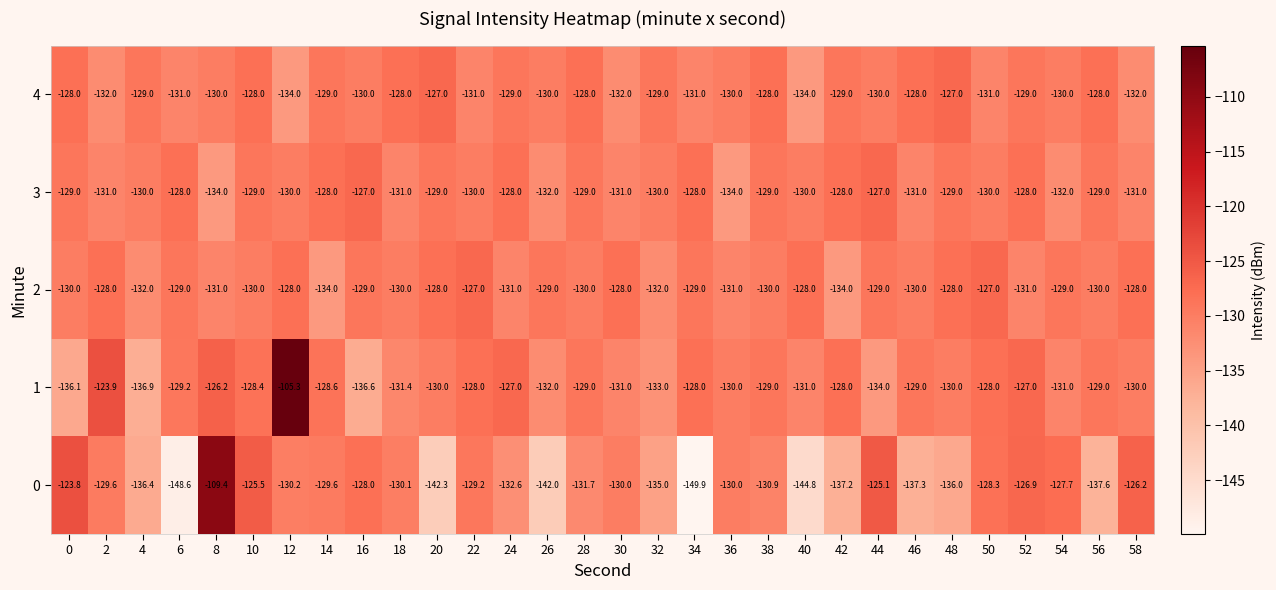

What is the total value across all series at 8?

-630.6